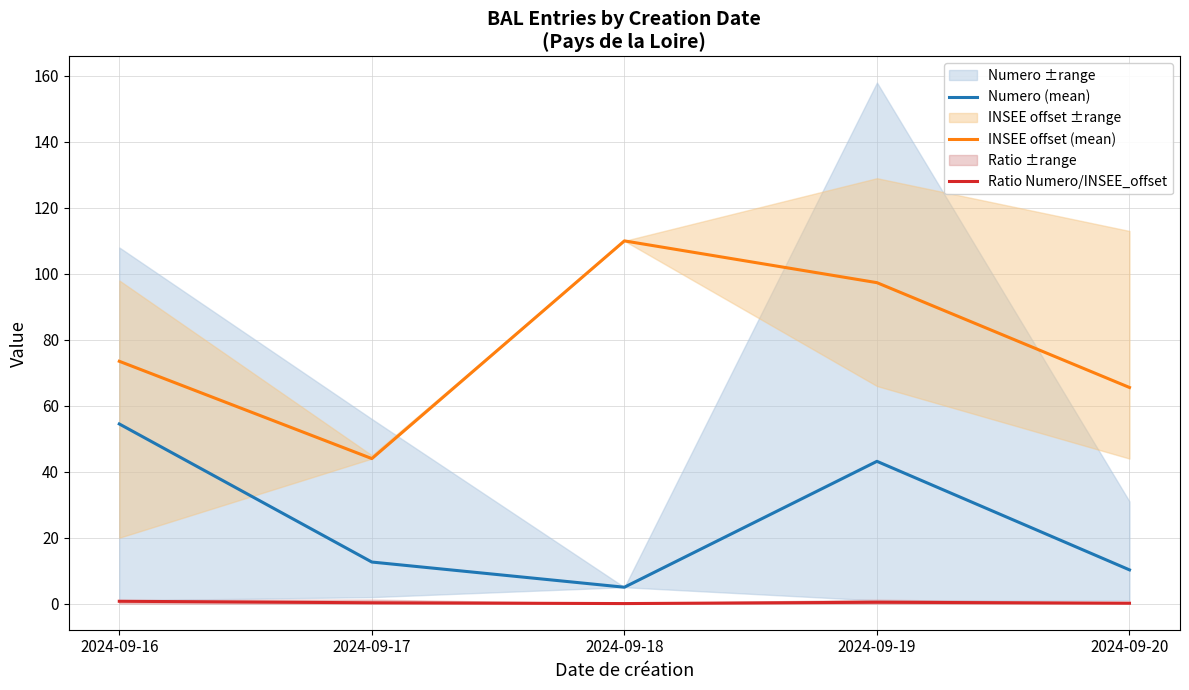

Is it true that INSEE offset (mean) equals 116.4 at 2024-09-16?

False